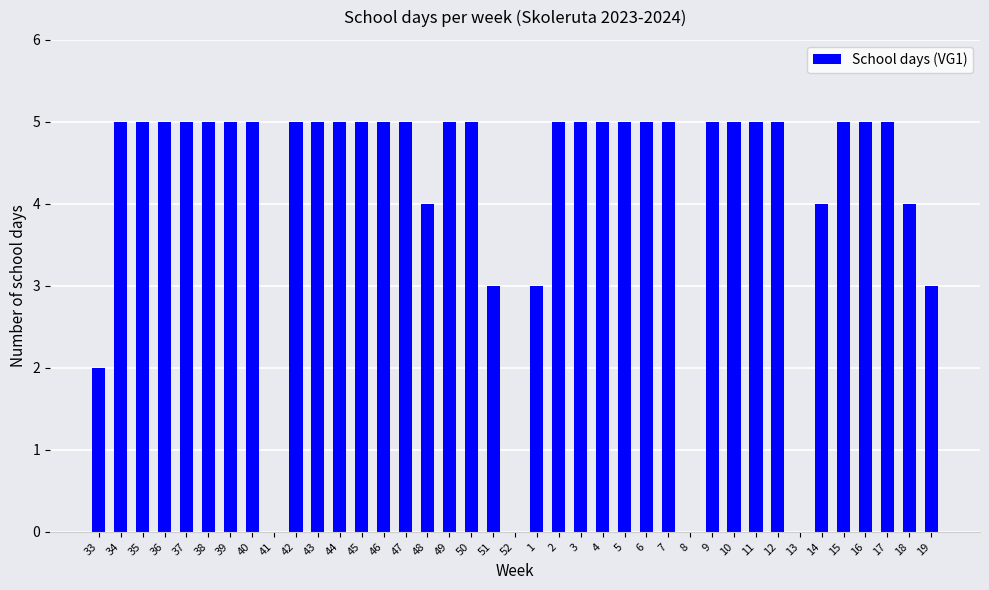

What is the sum of all values?

163